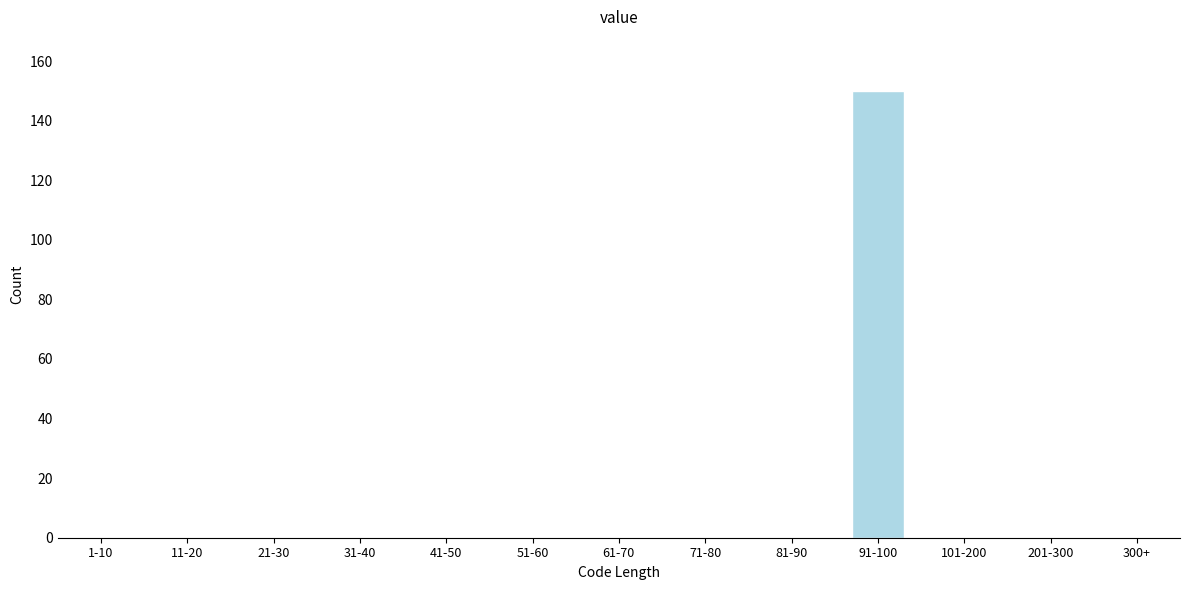

Reading left to right, what are all the values shown in this chart?

1-10=0	11-20=0	21-30=0	31-40=0	41-50=0	51-60=0	61-70=0	71-80=0	81-90=0	91-100=150	101-200=0	201-300=0	300+=0